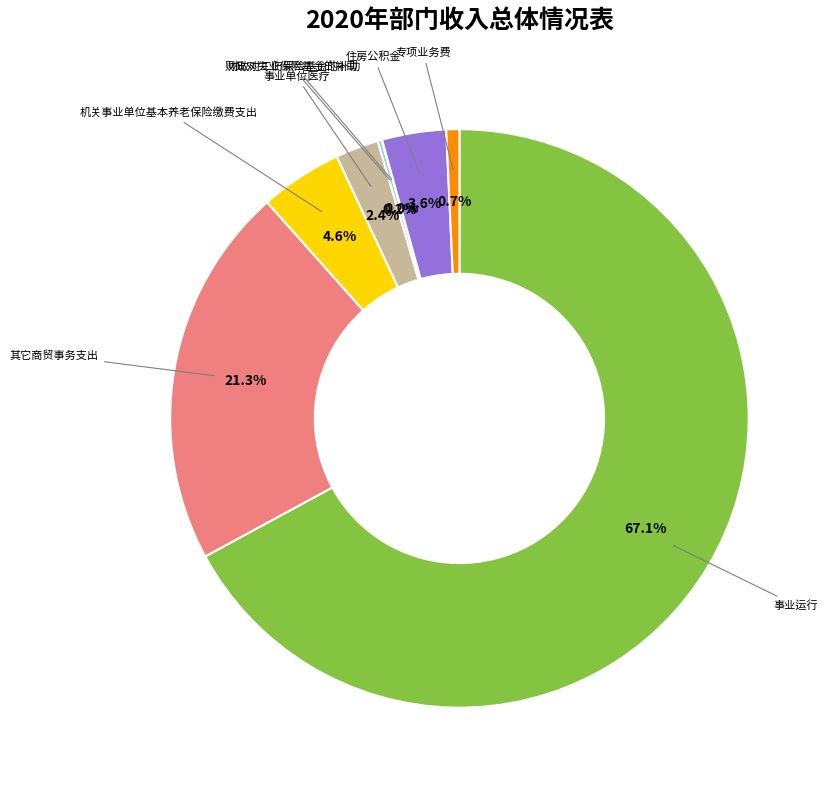

Which category has the biggest portion of the pie?

事业运行